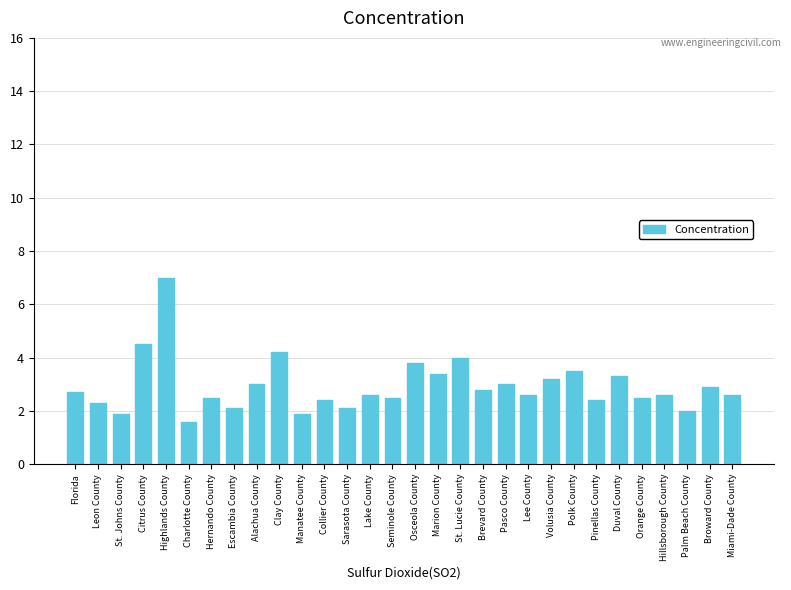

What is the change in value from Lake County to Palm Beach County?

-0.6